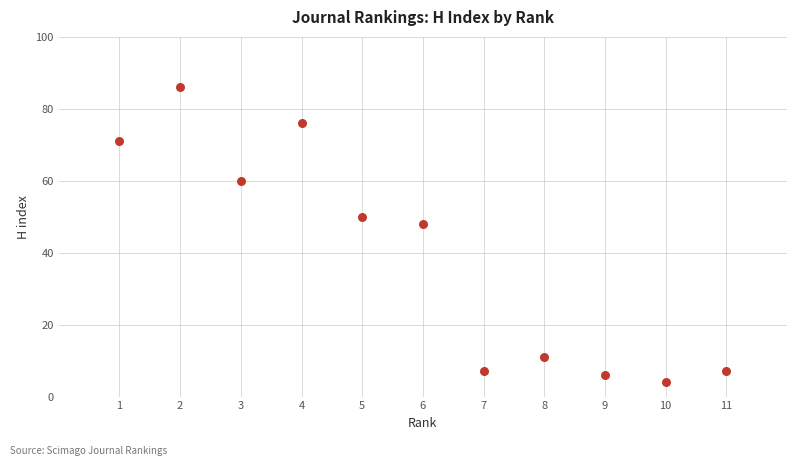

What is the average Y value?

39